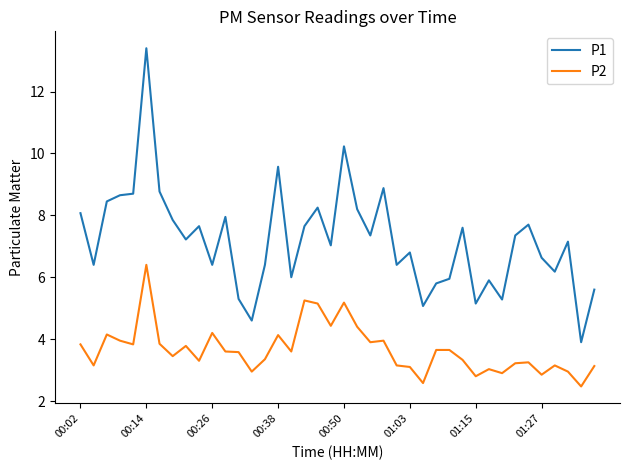

True or false: P1 and P2 intersect in this chart.

False